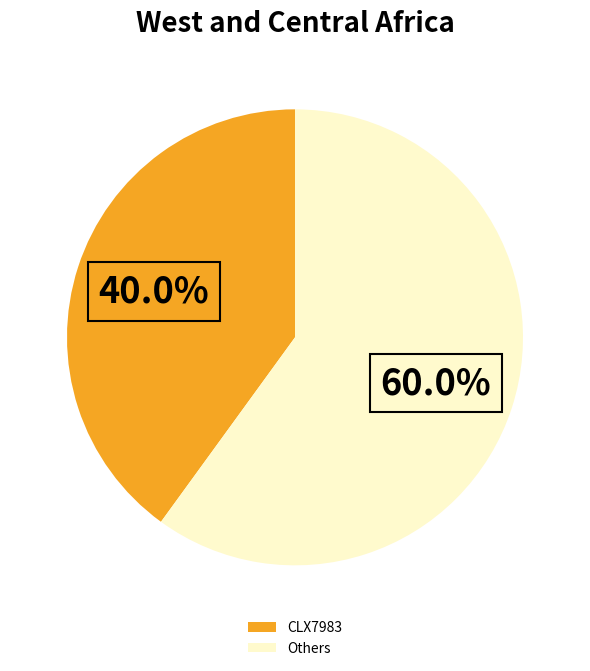

How many slices are in this pie chart?

2